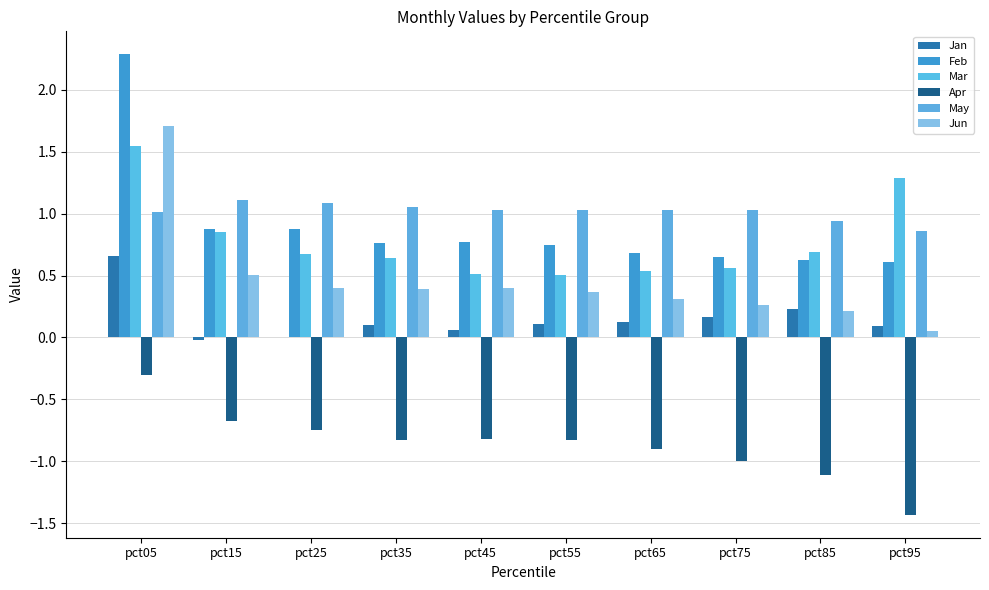

List the labels in order of Jan value, smallest first.

pct15, pct25, pct45, pct95, pct35, pct55, pct65, pct75, pct85, pct05